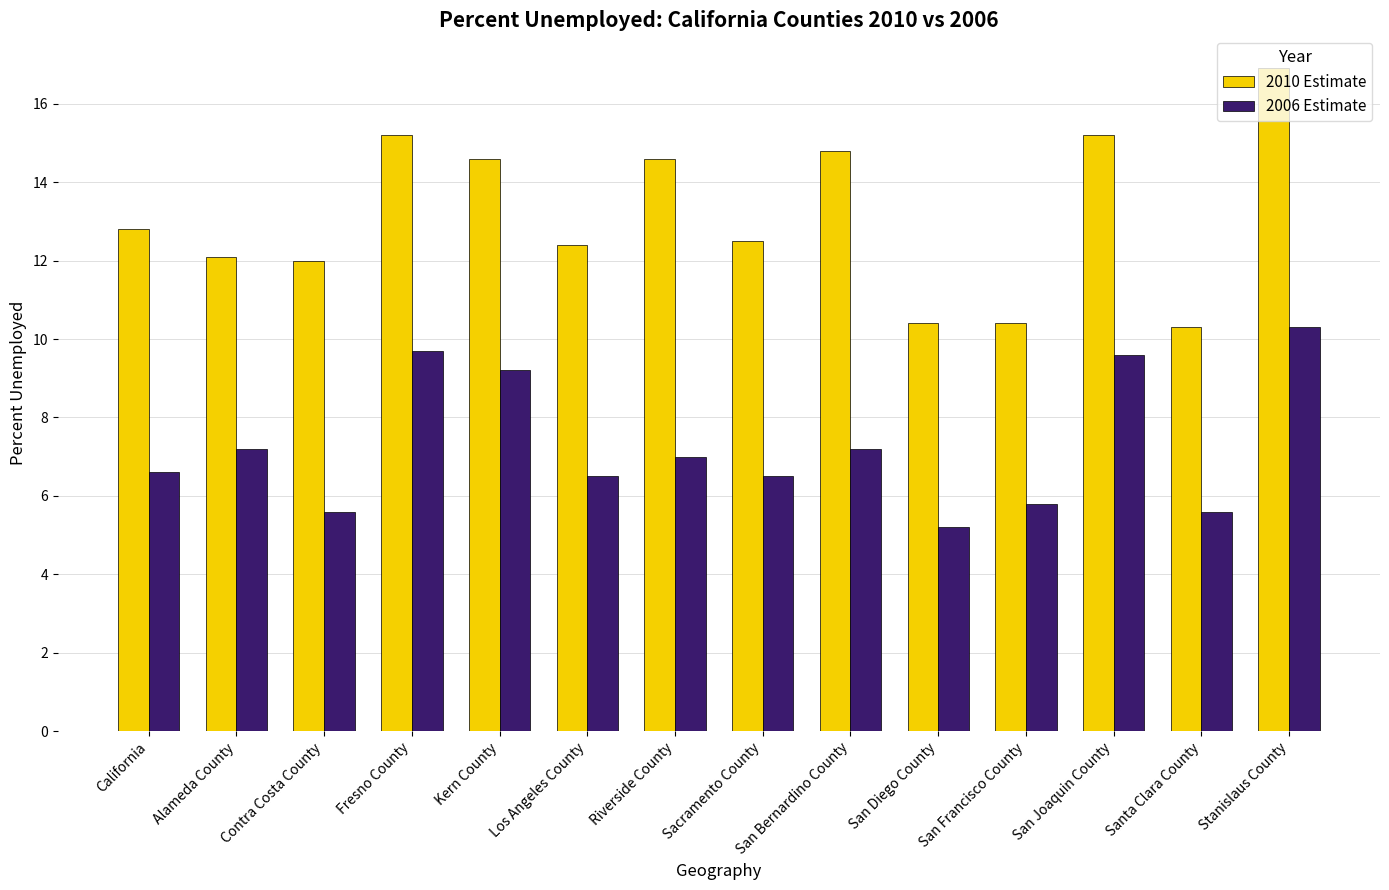

How many data points does each series have?

14